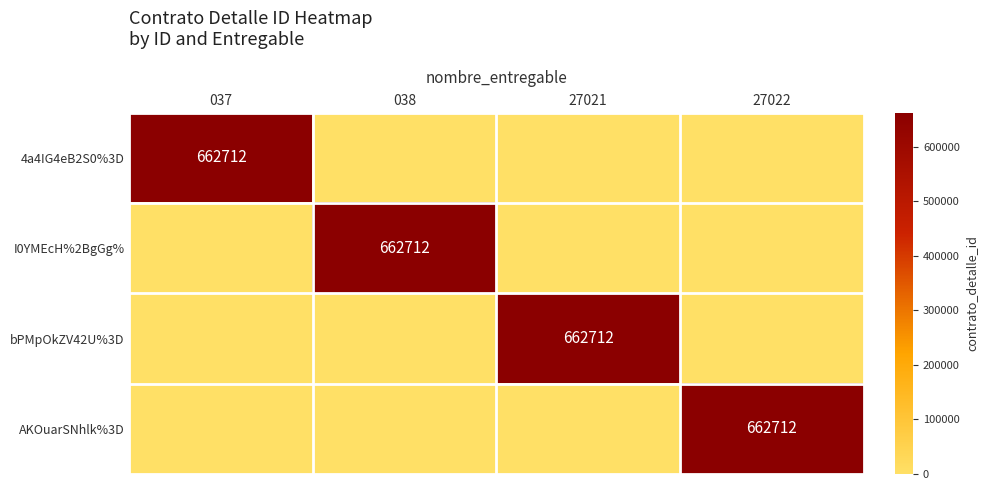

The value of bPMpOkZV42U%3D at 27021 is 662712. True or false?

True